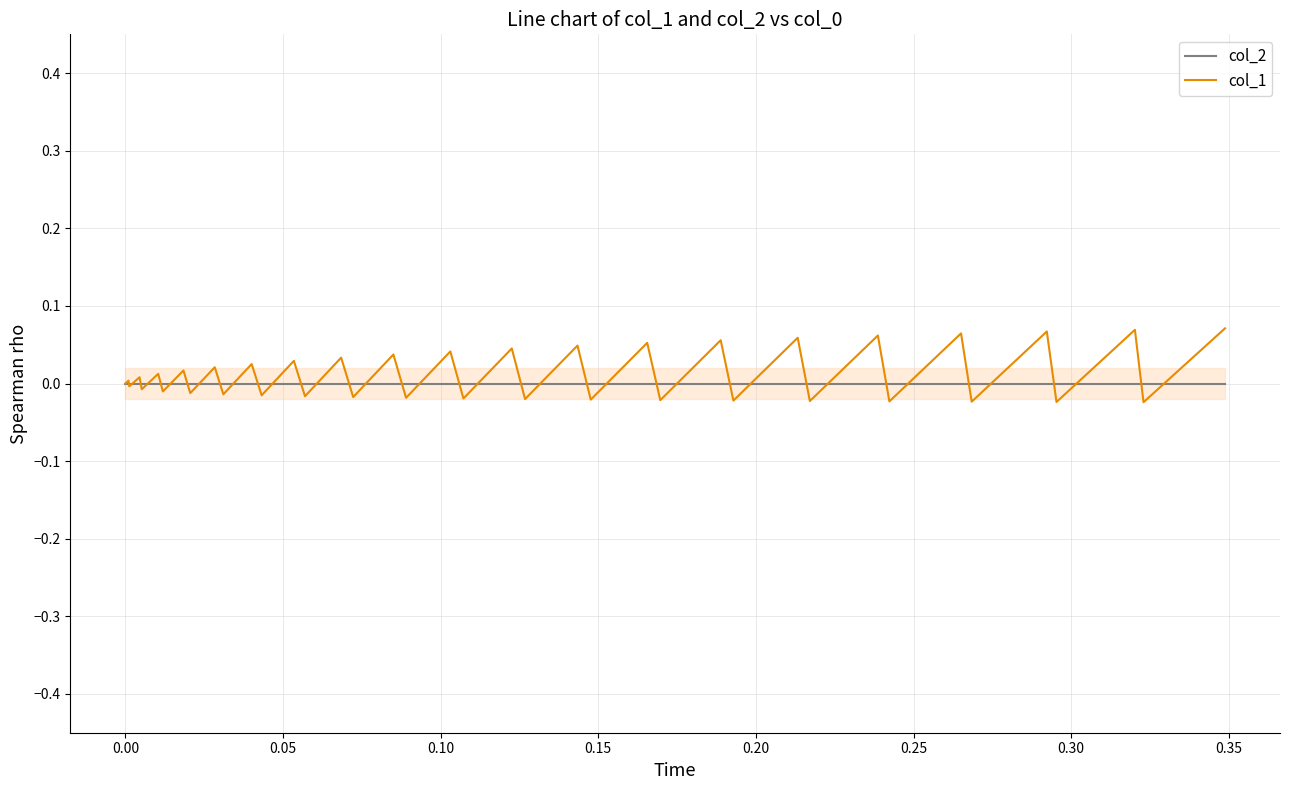

List the series in order of their peak value, highest first.

col_1, col_2